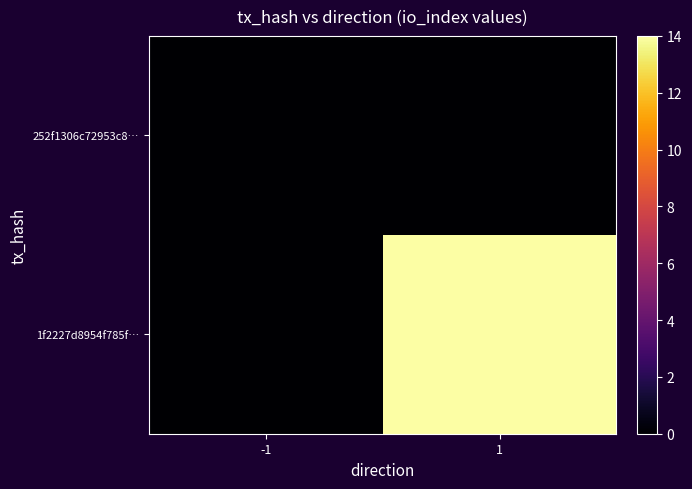

Reading left to right, transcribe all the data shown in this chart.

252f1306c72953c8…: -1=0	1=0
1f2227d8954f785f…: -1=0	1=14